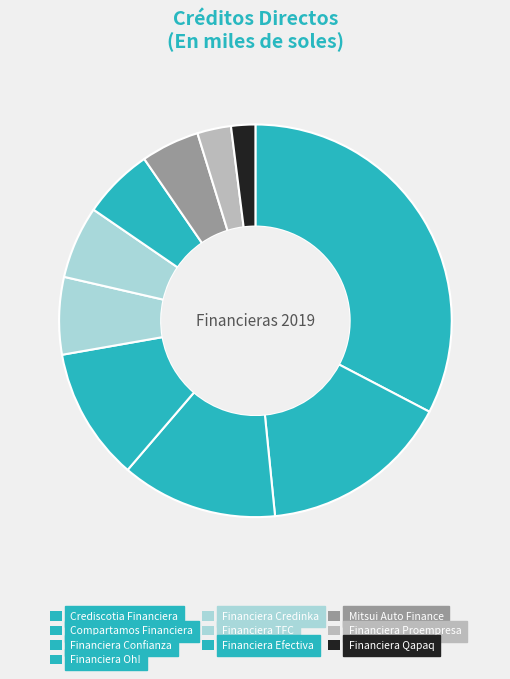

Does Financiera Confianza represent more than half of the total?

No